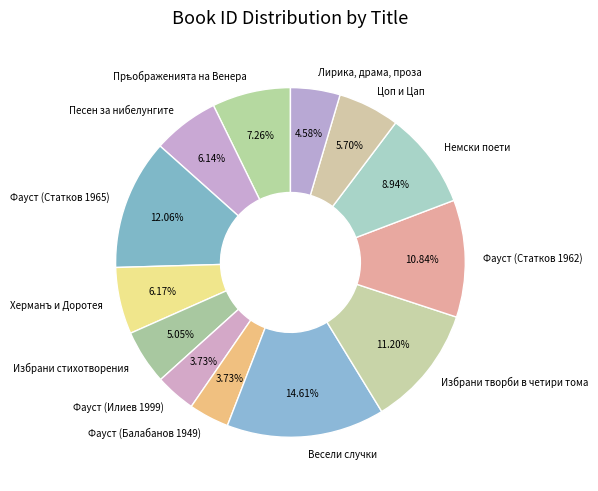

To the nearest percent, what percentage of the pie is Немски поети?

9%